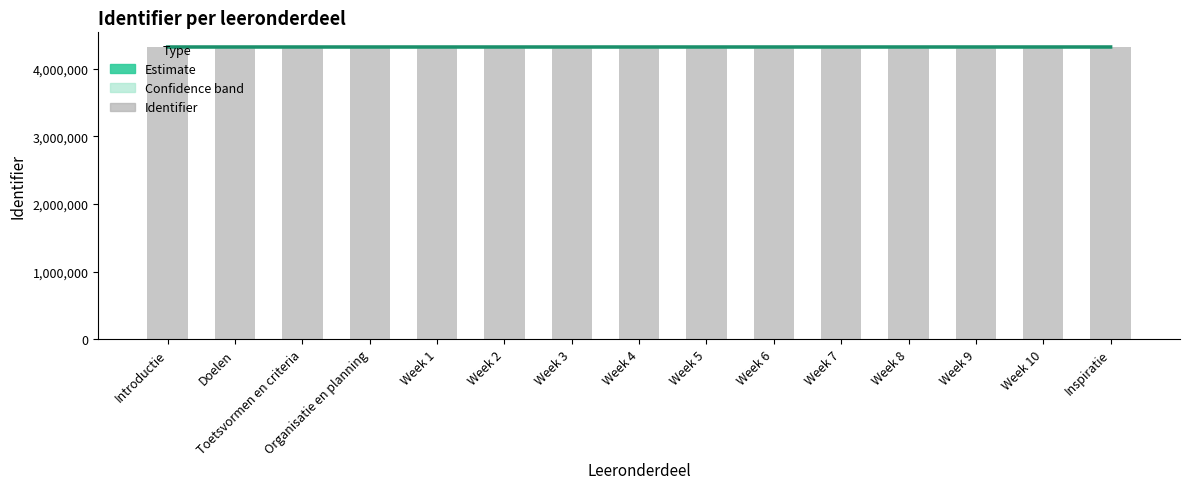

List the series in order of their peak value, lowest first.

Central estimate, Identifier (bar)